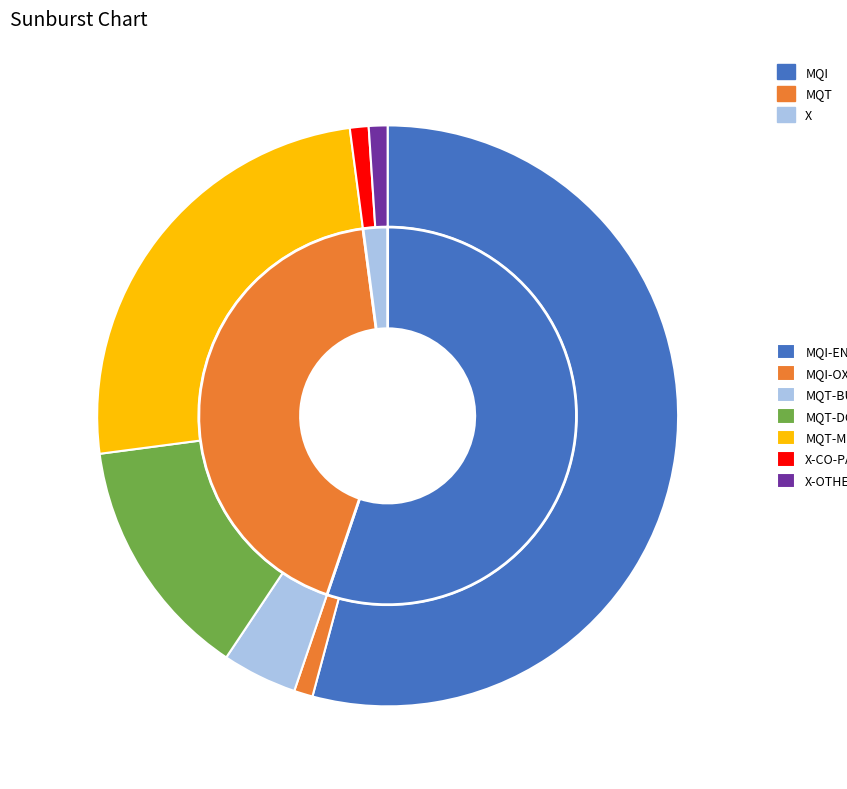

To the nearest percent, what is the difference between the MQT-BUFFLO and MQT-DOUGLS slice percentages?

9%